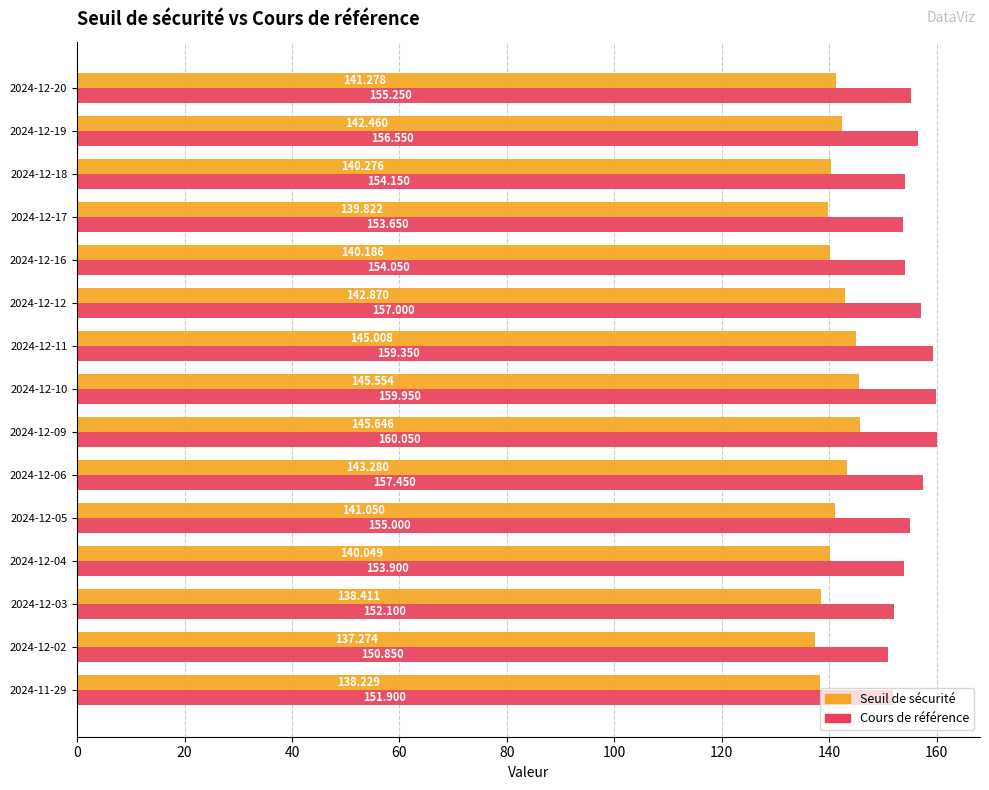

Between 2024-12-16 and 2024-12-02, which series saw the biggest shift?

Cours de référence